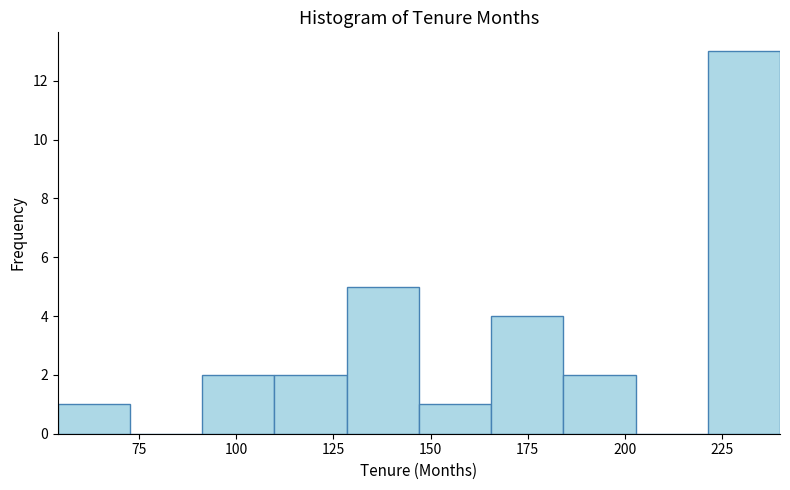

Around what value on the x-axis is the tallest bar? Give the approximate position of its centre, as read against the axis.

230